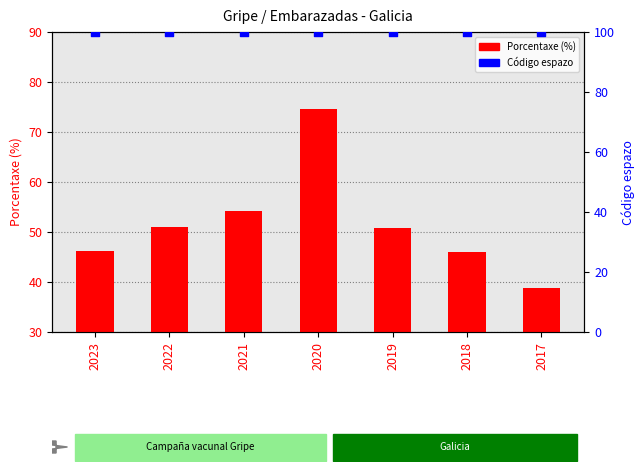

What is the total value across all series at 2022?

151.0